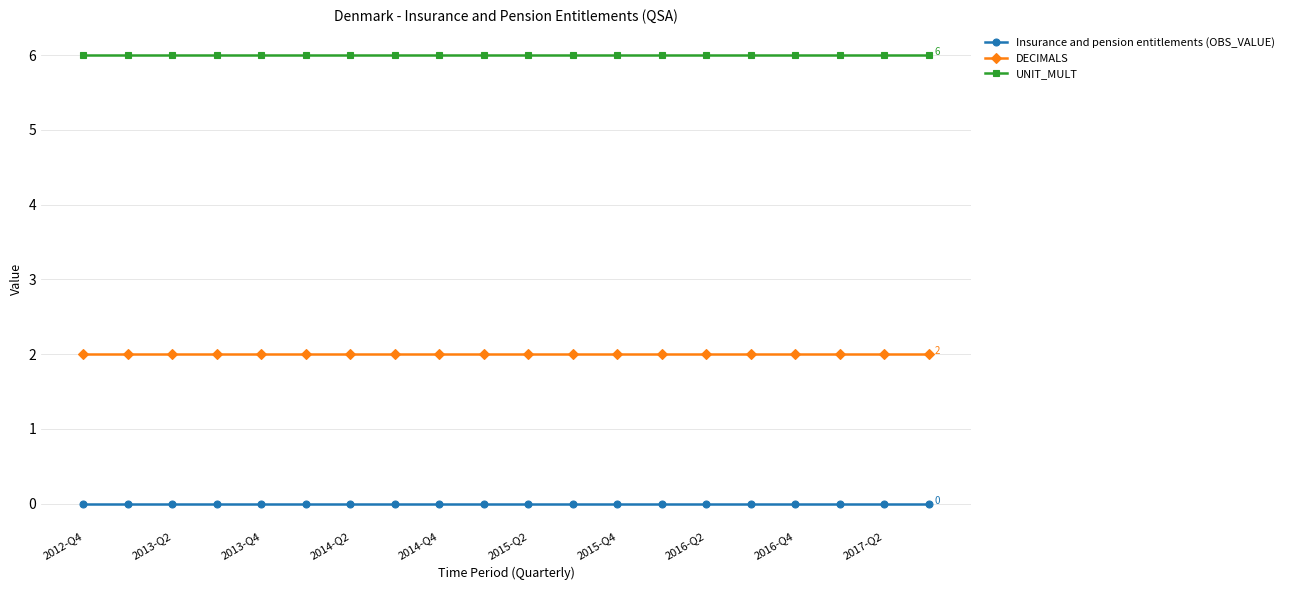

True or false: DECIMALS and Insurance and pension entitlements (OBS_VALUE) cross at least once.

False